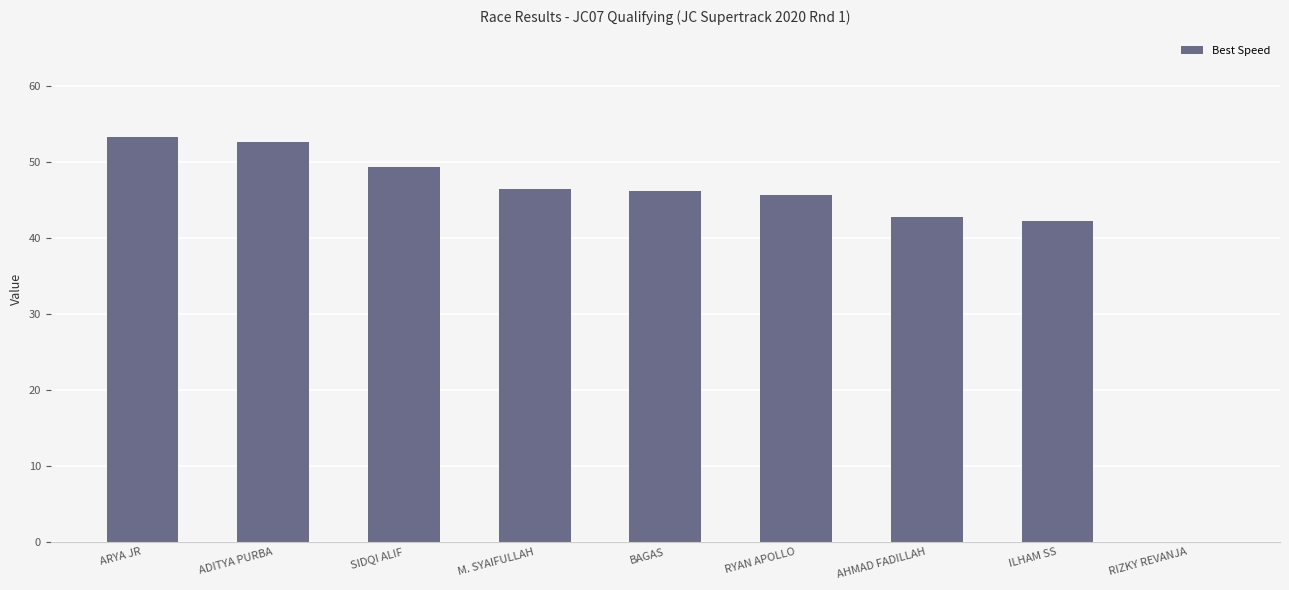

What is the change in value from M. SYAIFULLAH to RYAN APOLLO?

-0.9